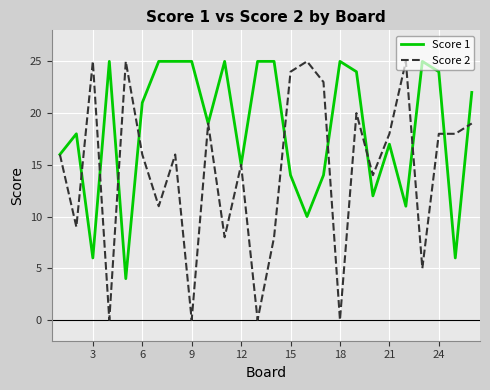

How many values in the Score 1 series are below 21?

13